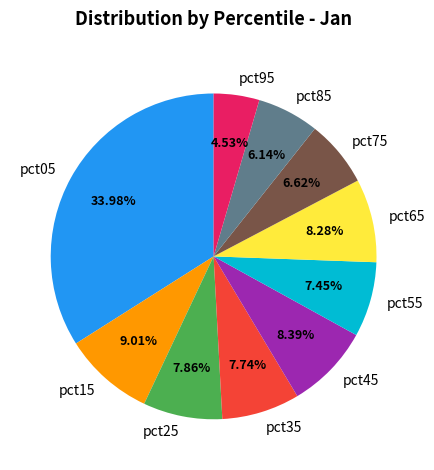

Is it true that pct05 is 34% of the pie?

True